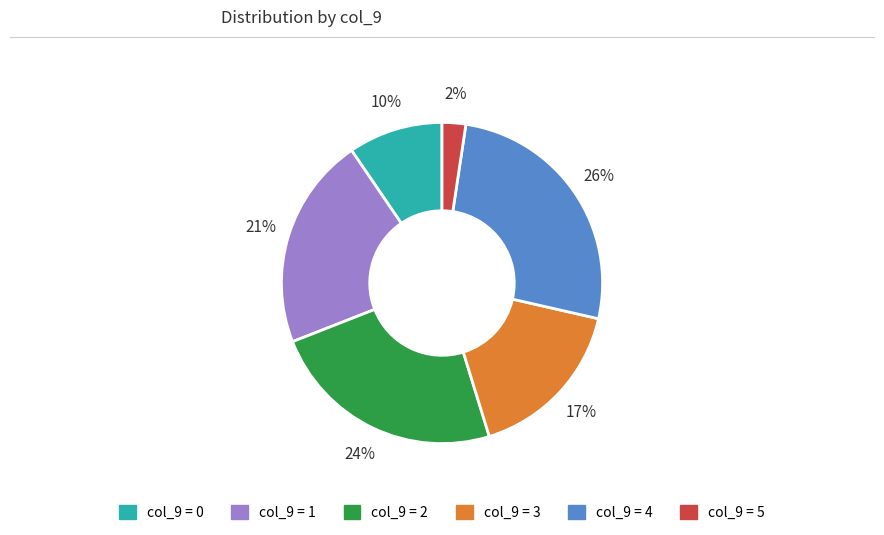

Count the number of slices in the pie.

6